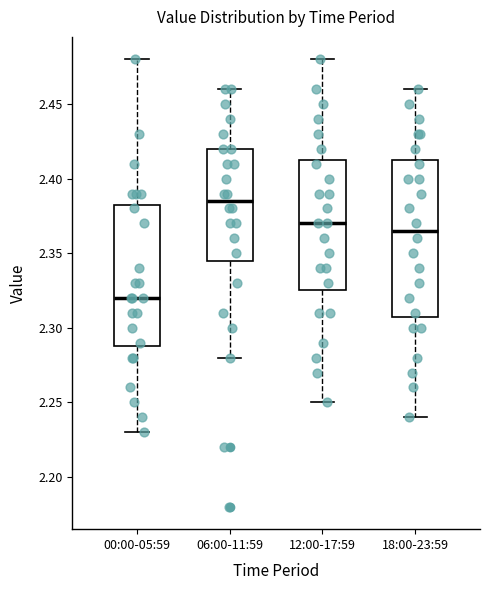

Where does the median line of the box for 00:00-05:59 sit on the y-axis? The values are not printed on the chart, so give them approximately, as read against the axis.

2.320